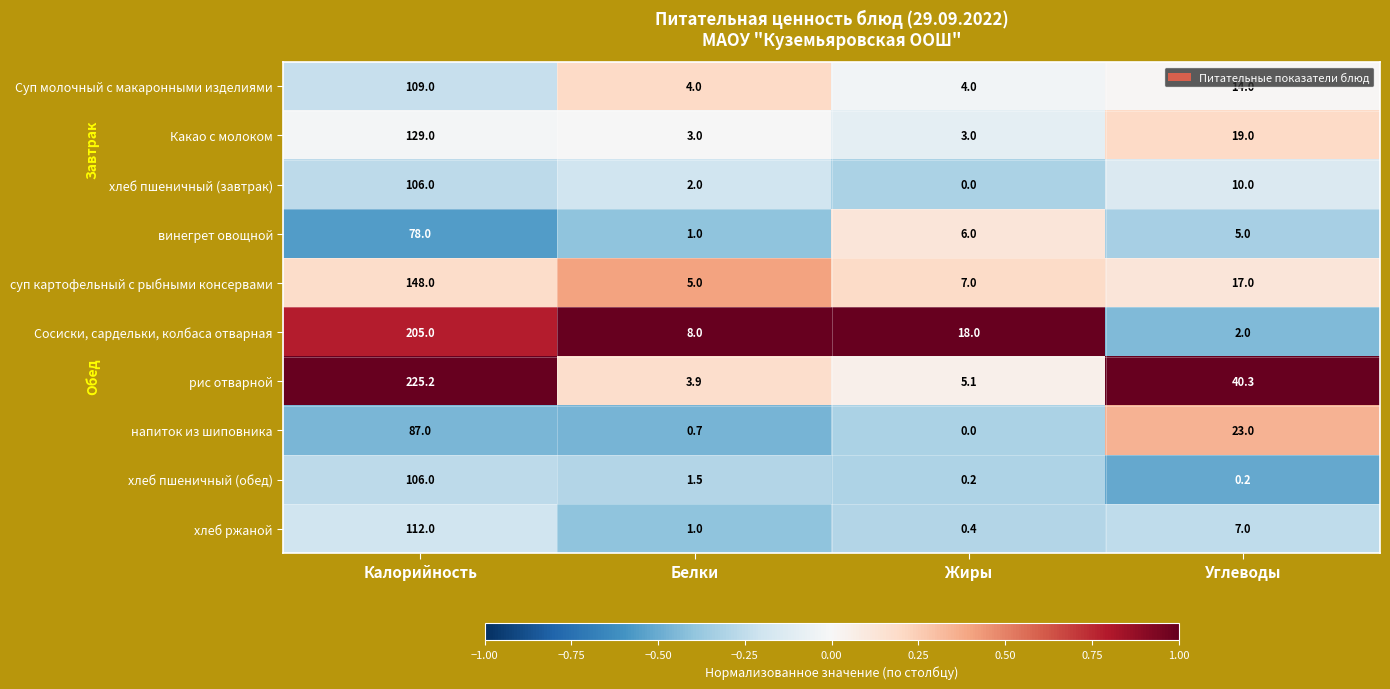

Which label corresponds to the largest value in the chart?

Калорийность